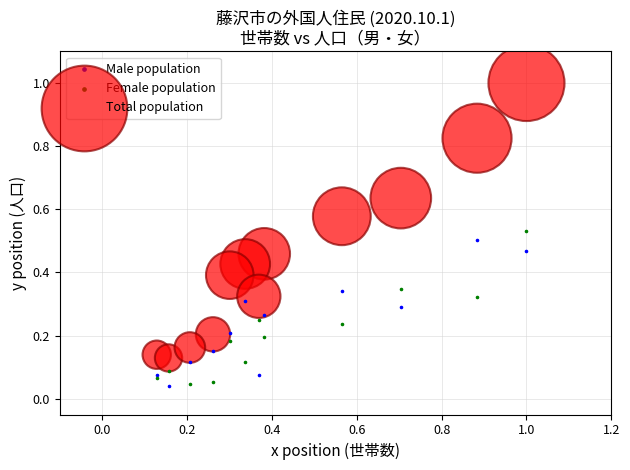

Which series has the widest spread of Y values?

Total population